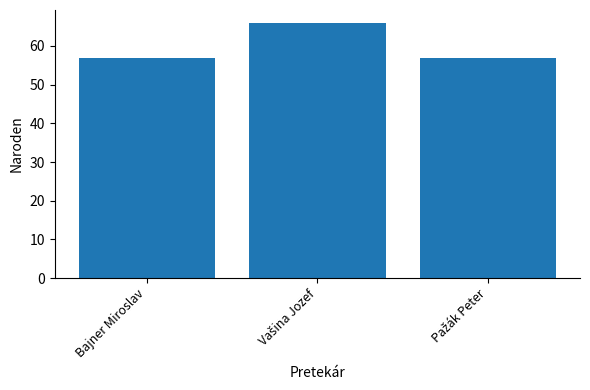

What is the smallest value displayed?

57